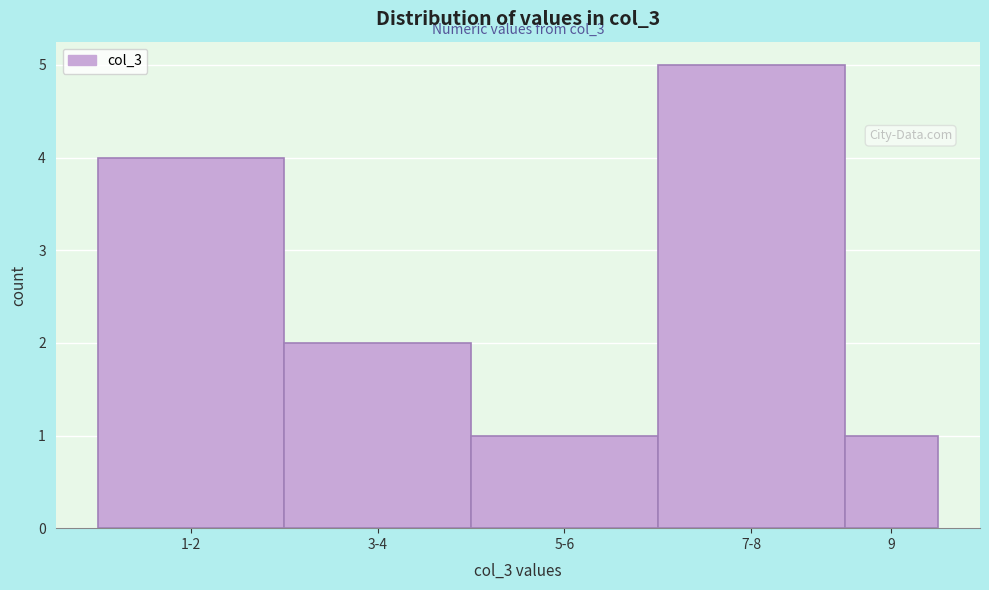

Reading right to left, extract all data points from this chart.

1	5	1	2	4